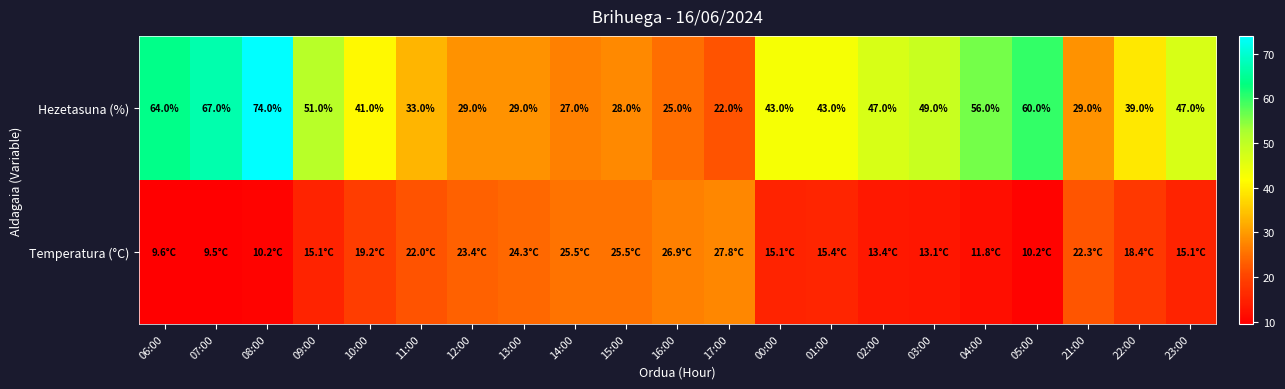

How many values in the Hezetasuna (%) series are below 43?

10